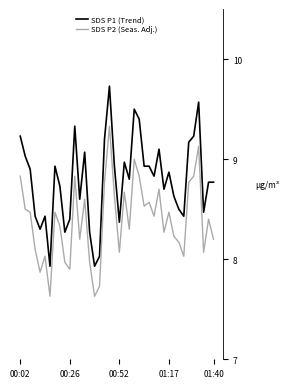

Is this an area chart (filled region under the line)?

No